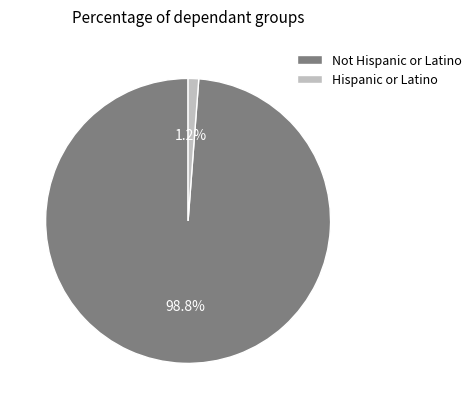

Rank the categories by value from lowest to highest.

Hispanic or Latino, Not Hispanic or Latino